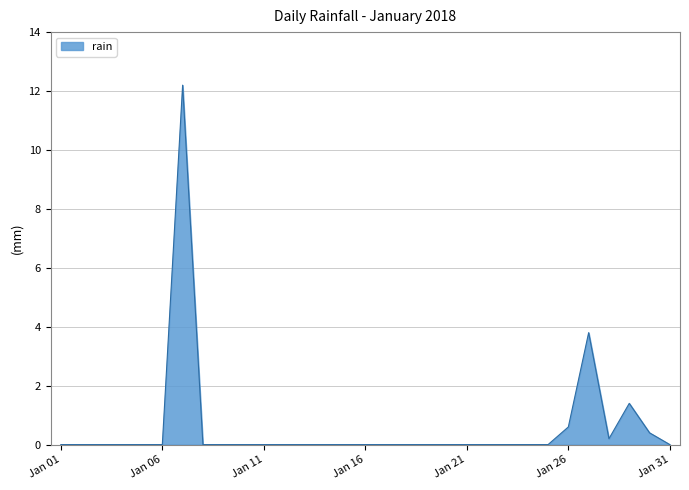

What is the average value?

0.6